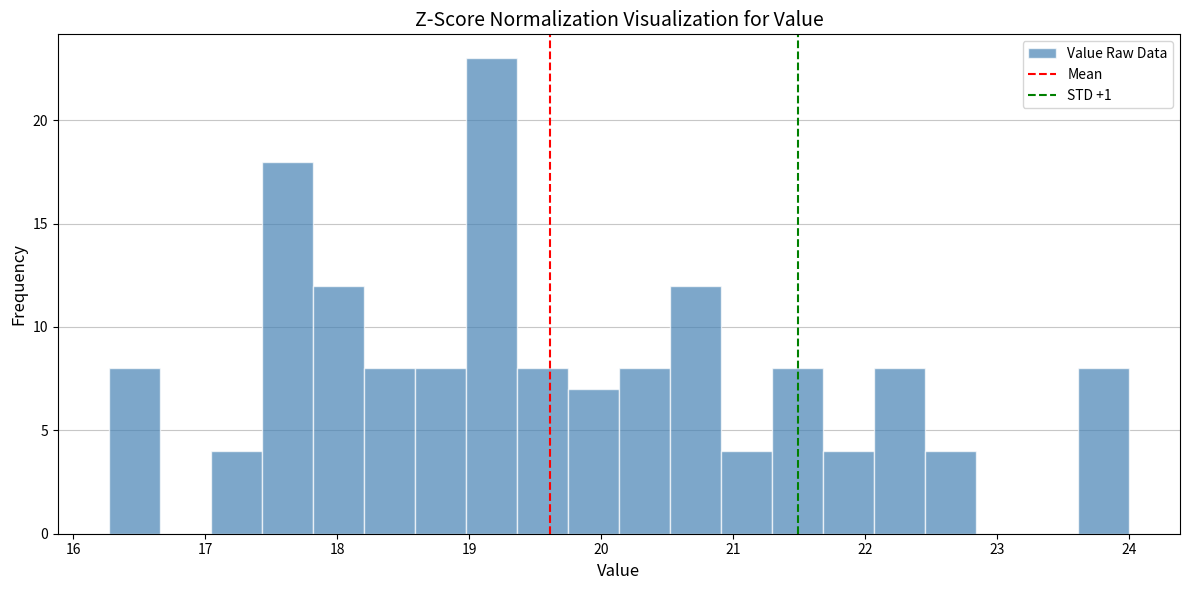

Read against the x-axis, roughly where is the centre of the tallest bar?

19.2